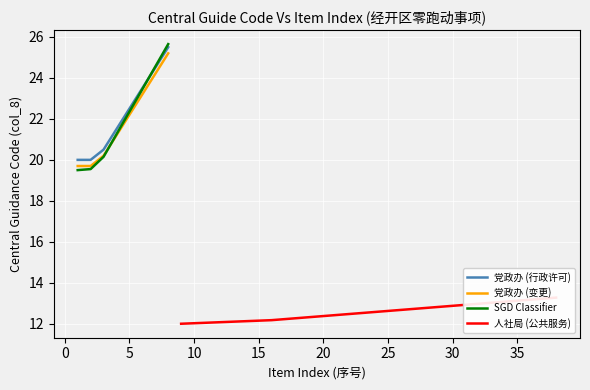

True or false: 党政办 (变更) and 党政办 (行政许可) cross at least once.

False